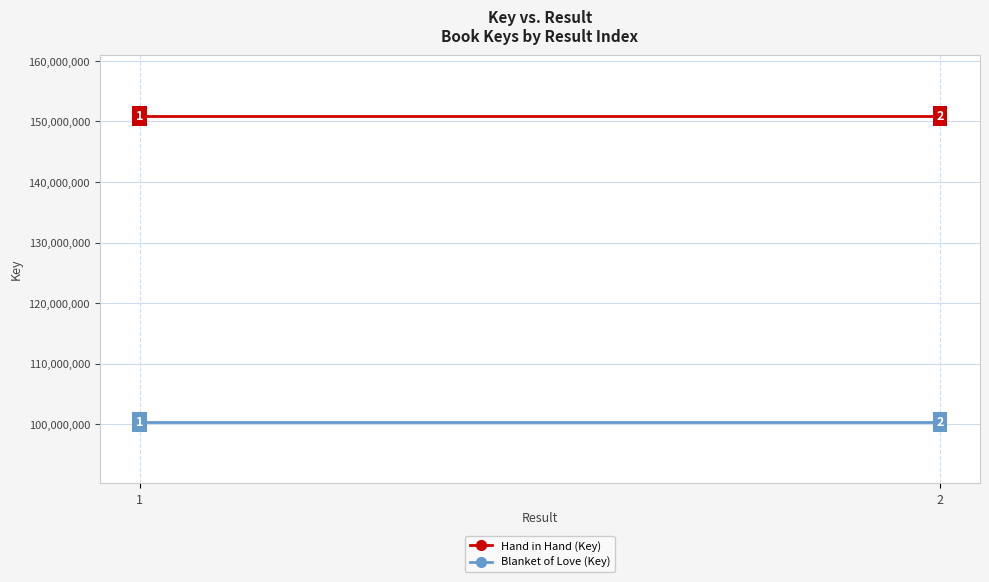

Is the value of Hand in Hand (Key) at 1 greater than the value of Blanket of Love (Key) at 2?

Yes